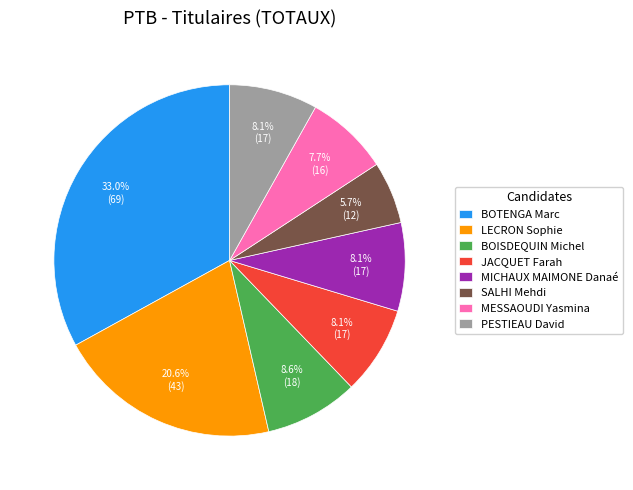

To the nearest percent, what is the average slice percentage?

12%